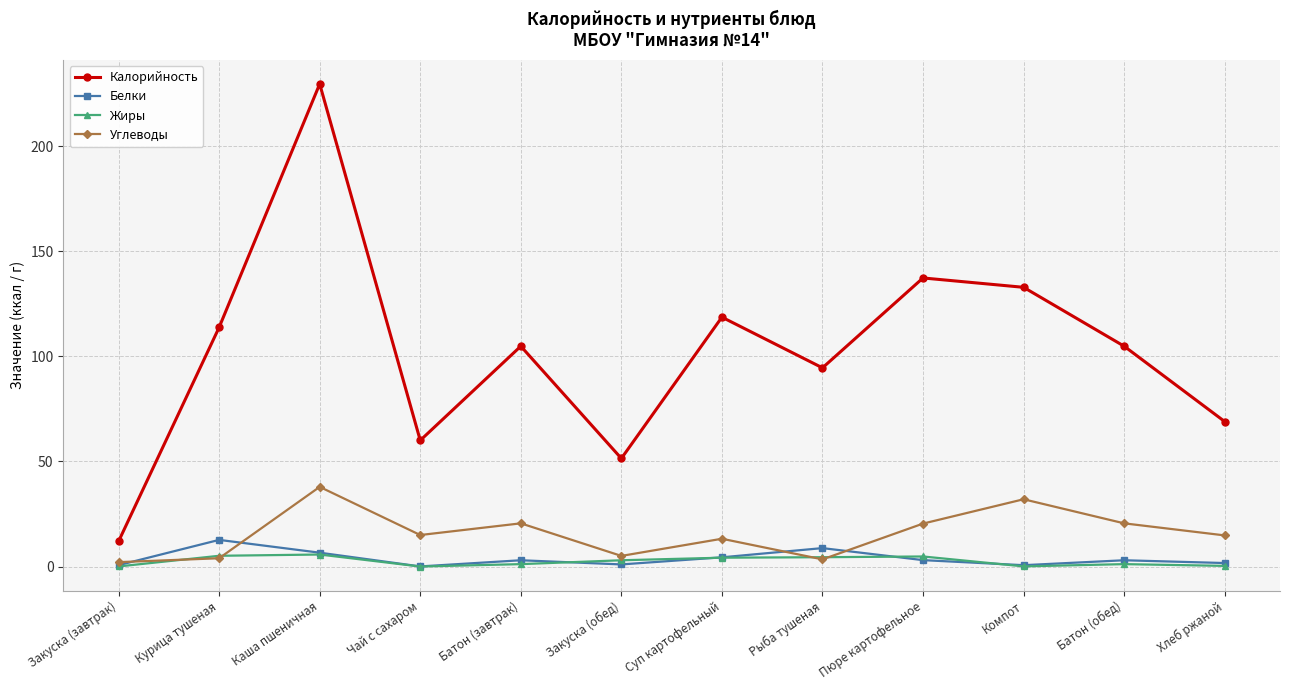

What is the spread (max minus min) of values at Курица тушеная?

109.8